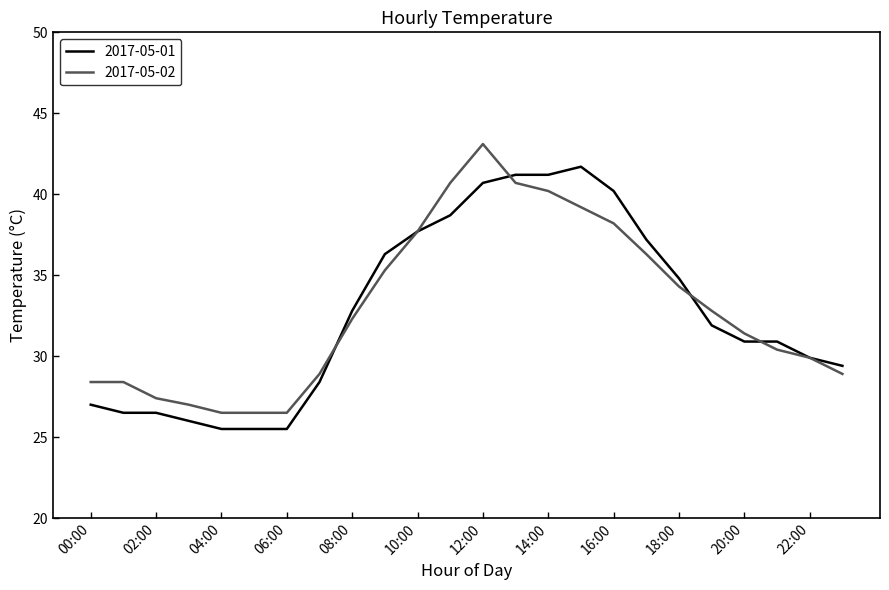

What is the minimum value for 2017-05-01?

25.5